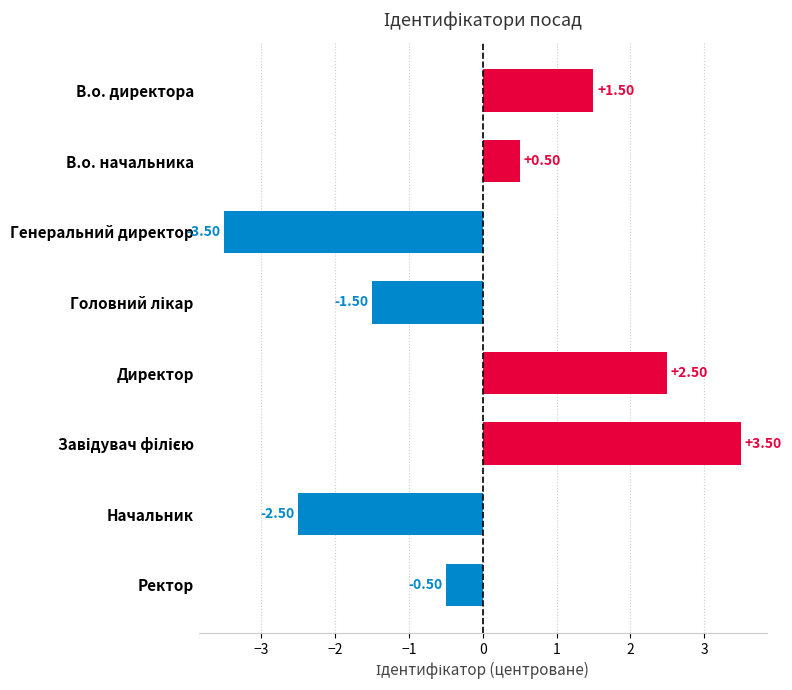

Which label corresponds to the smallest value in the chart?

Генеральний директор